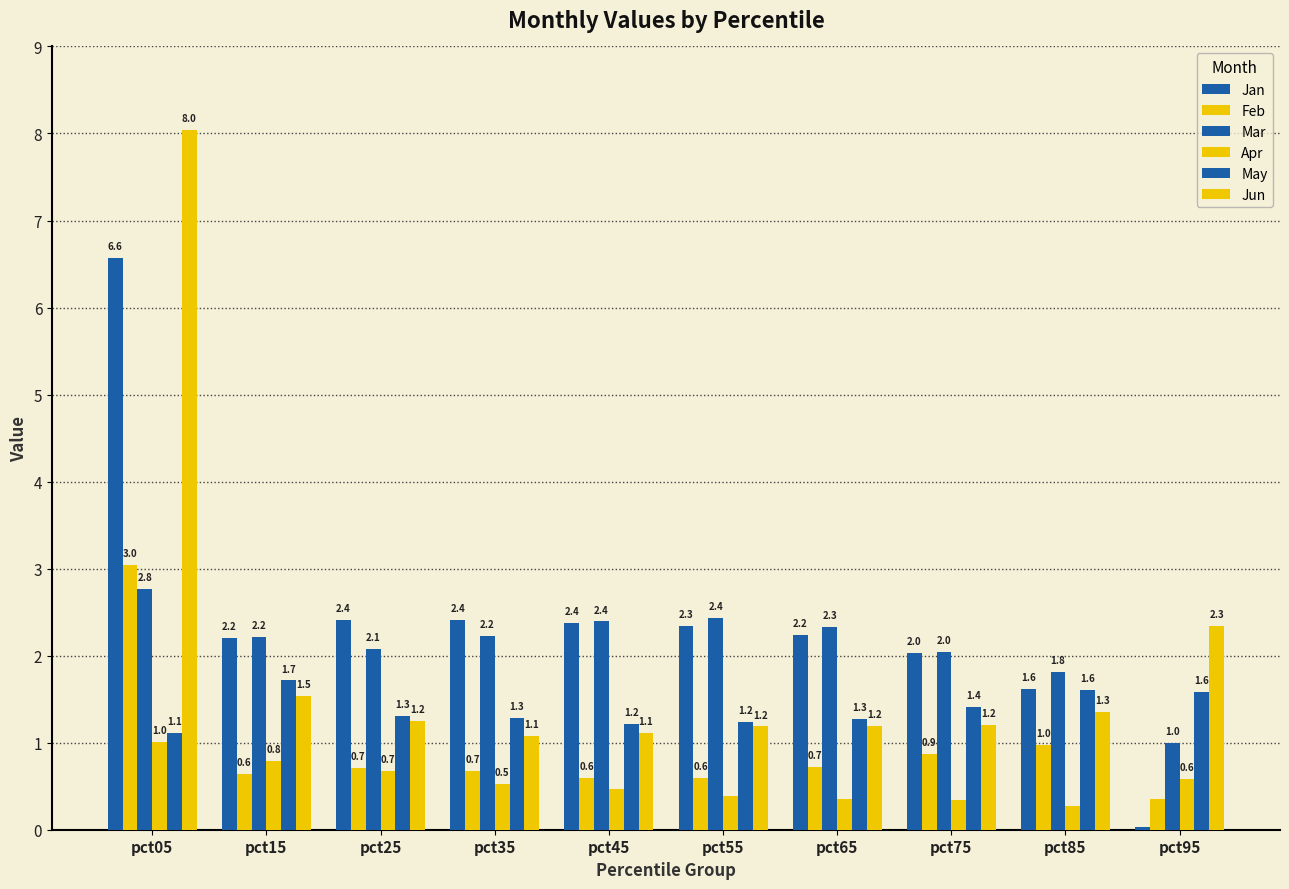

How many bars are there in total?

60